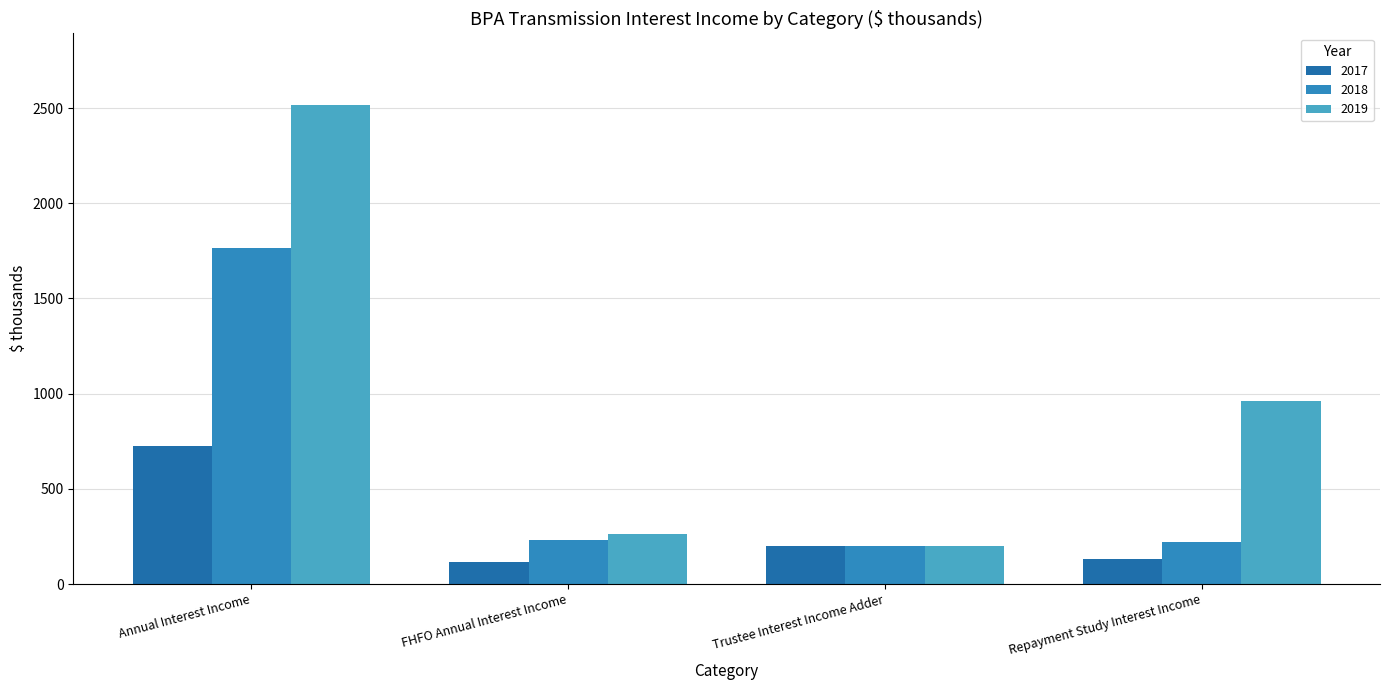

True or false: 2019 has a value of 104.7 at Trustee Interest Income Adder.

False